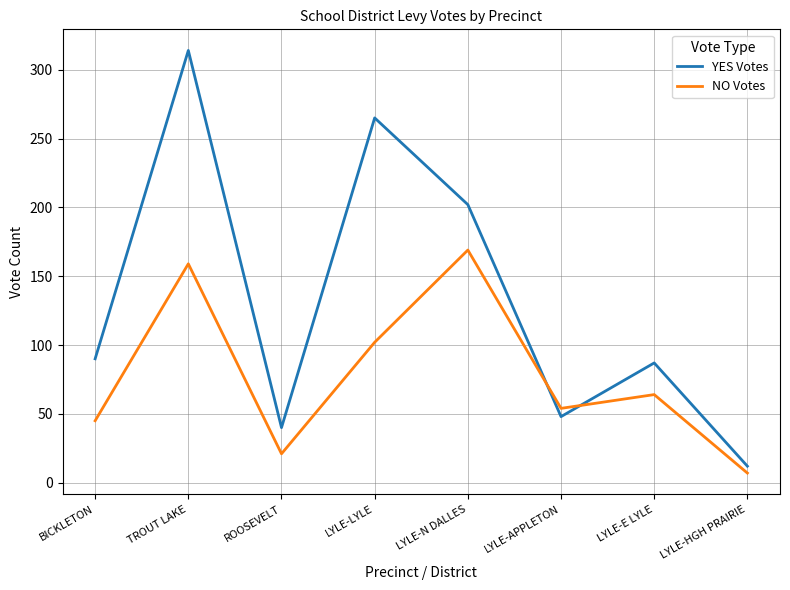

Between TROUT LAKE and LYLE-E LYLE, which series saw the biggest shift?

YES Votes